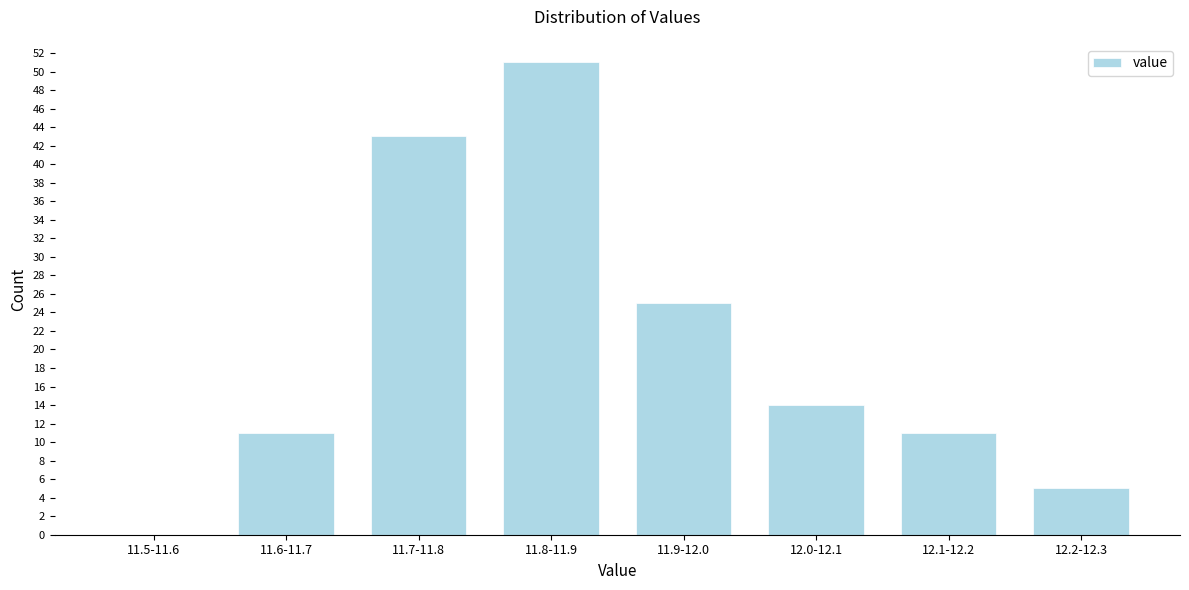

Reading right to left, extract all data points from this chart.

12.2-12.3=5	12.1-12.2=11	12.0-12.1=14	11.9-12.0=25	11.8-11.9=51	11.7-11.8=43	11.6-11.7=11	11.5-11.6=0